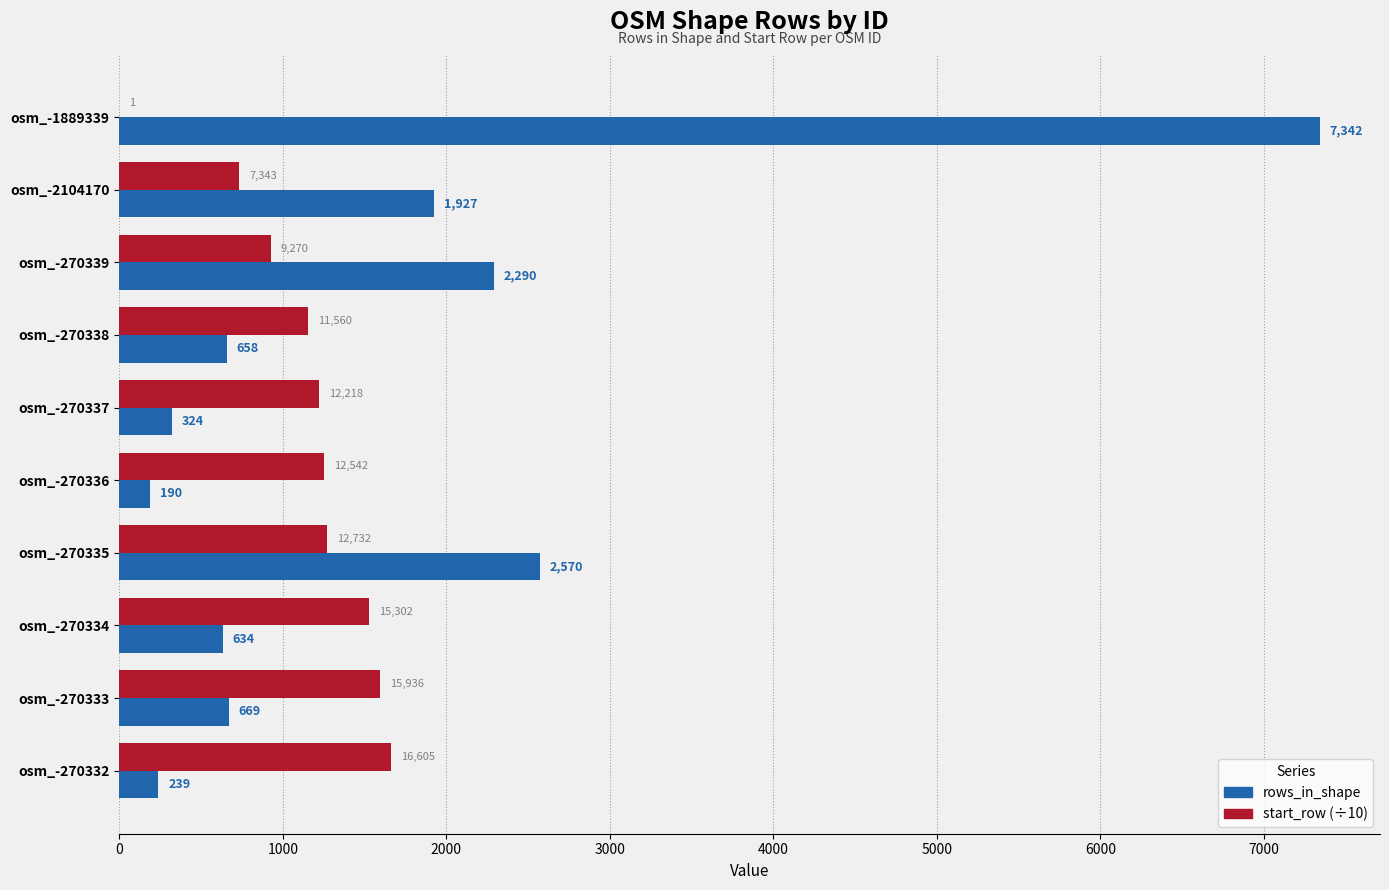

Which series has the widest spread of values?

rows_in_shape